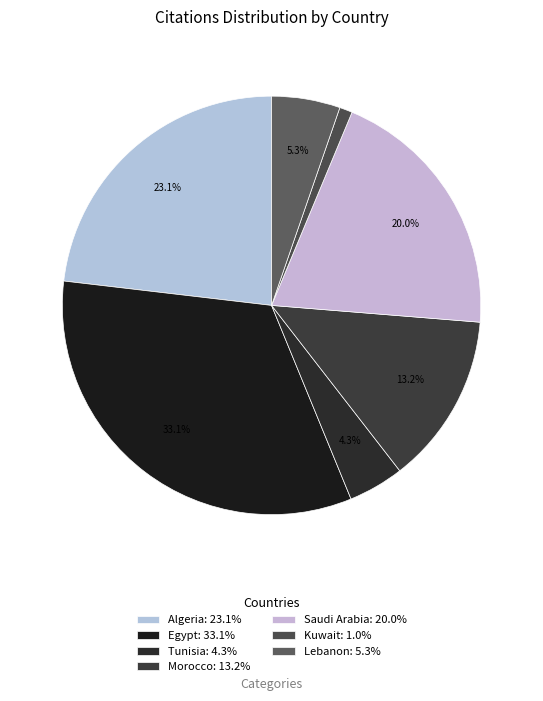

How many segments does this pie chart have?

7